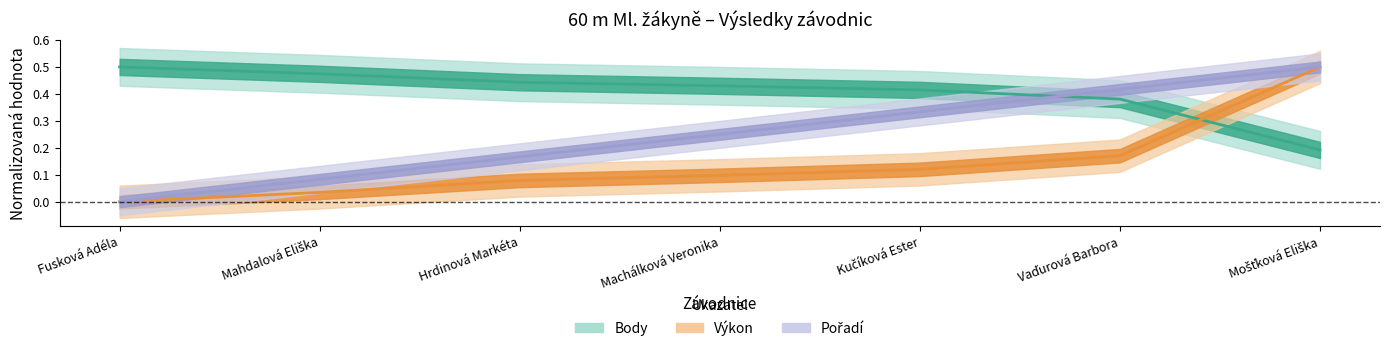

True or false: Výkon and Pořadí cross at least once.

False